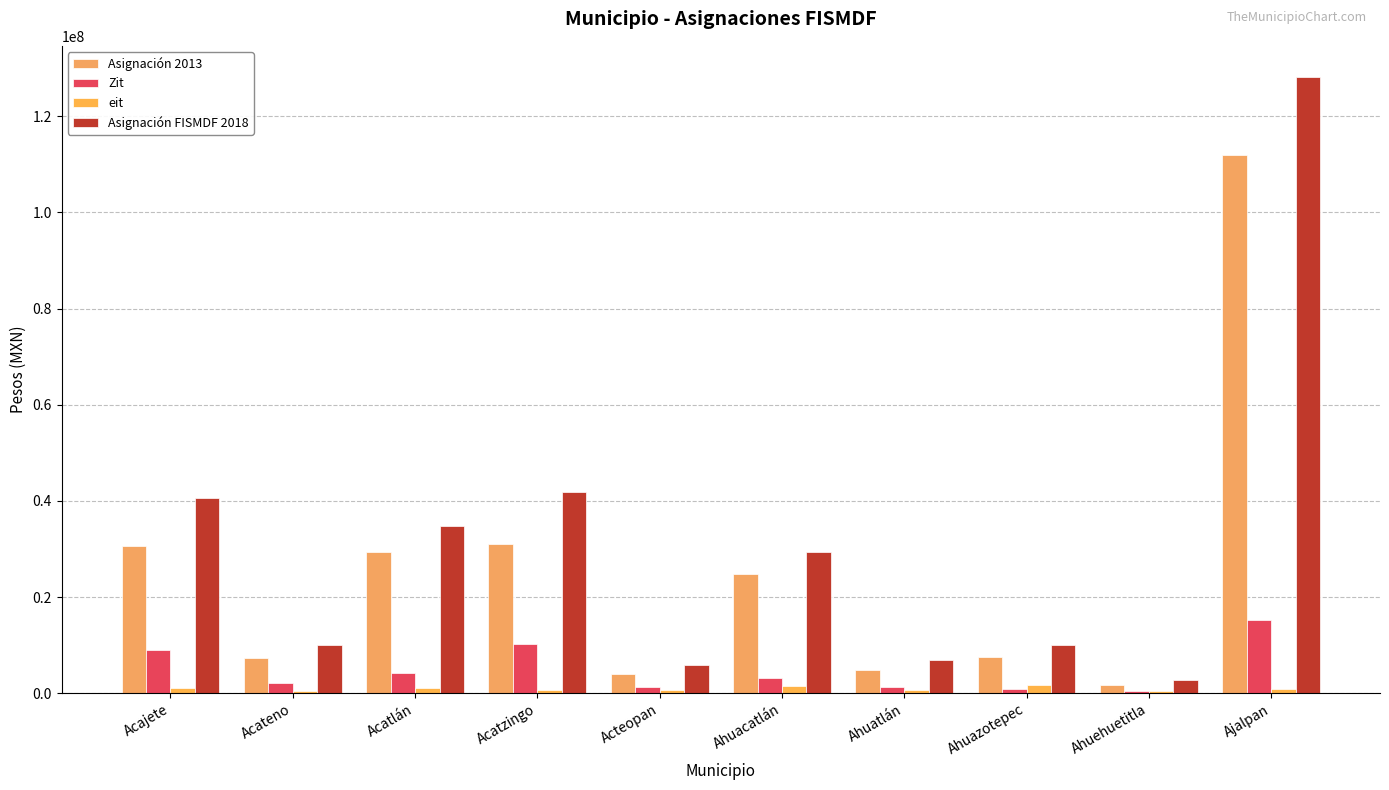

How many bars are there in each group?

4